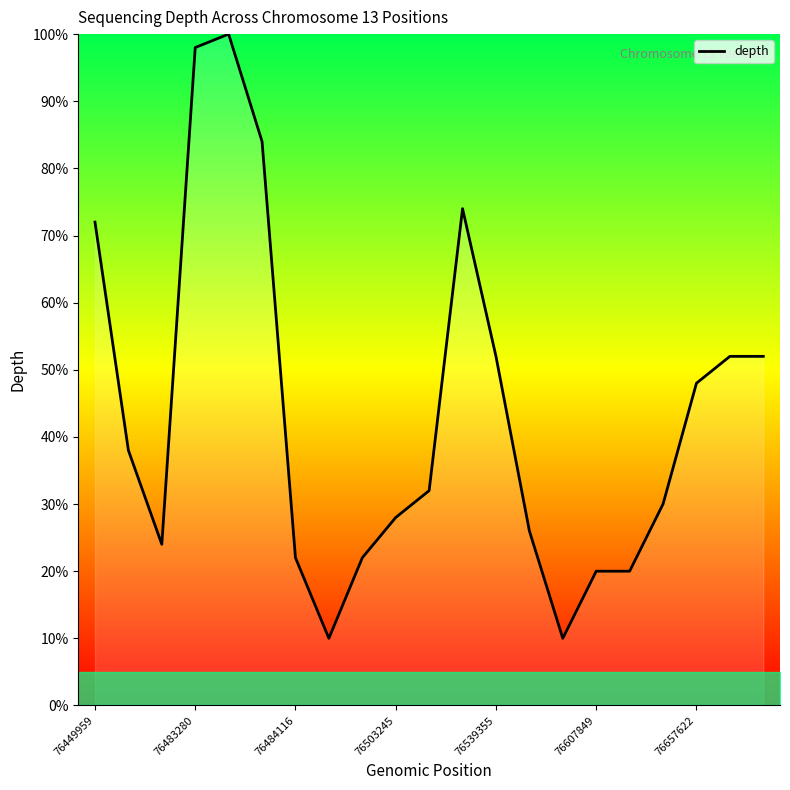

What is the difference between the maximum and minimum values?

90.0